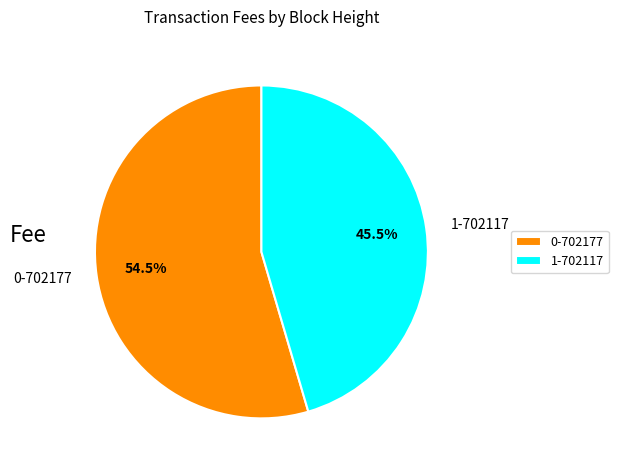

What is the majority slice?

0-702177